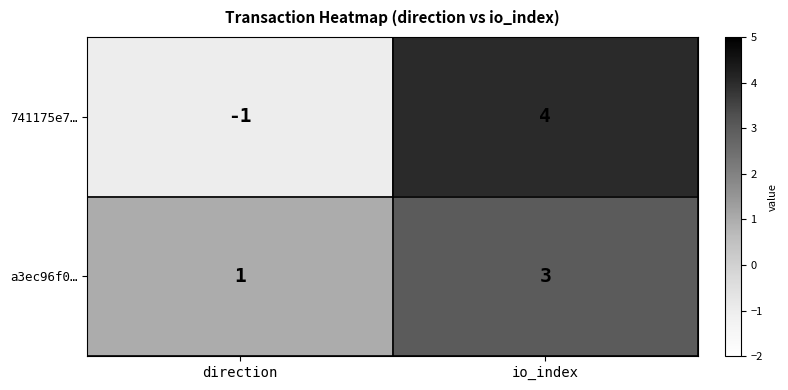

Is it true that a3ec96f0… equals 1 at direction?

True